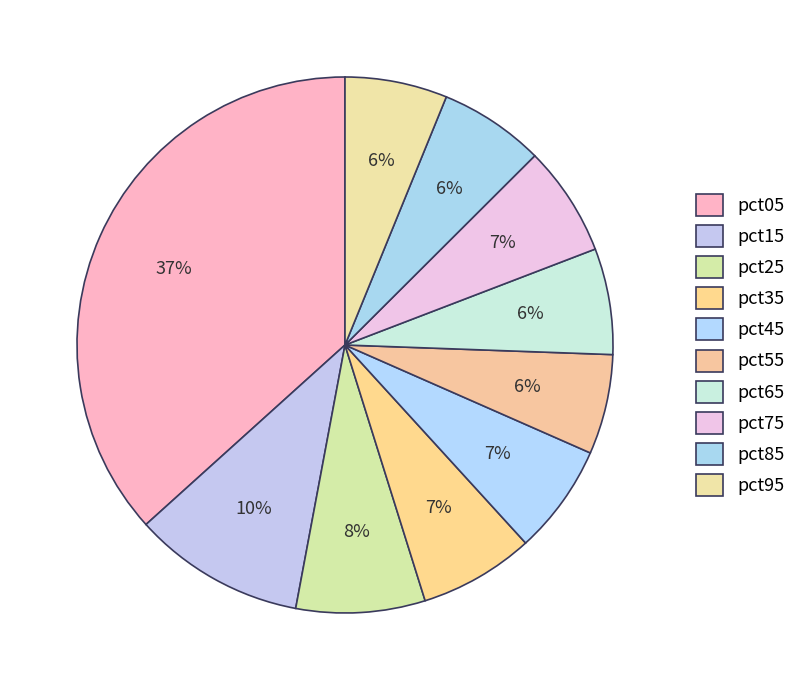

Which category has the biggest portion of the pie?

pct05